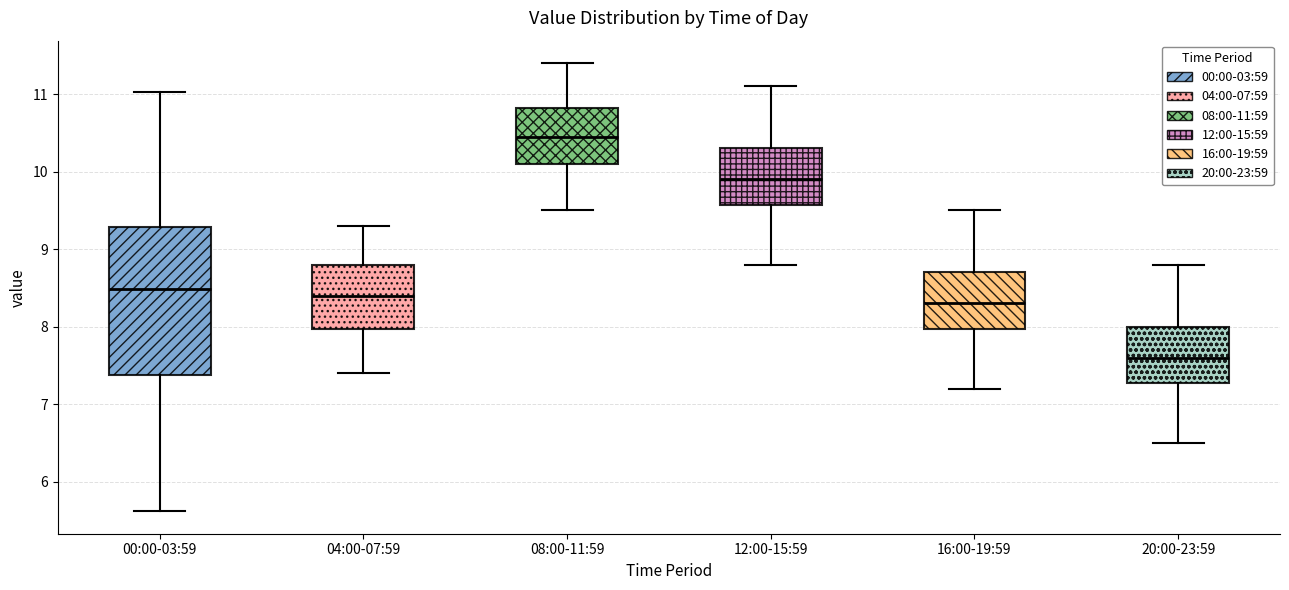

Which box is the tallest, from its lower edge to its upper edge?

00:00-03:59